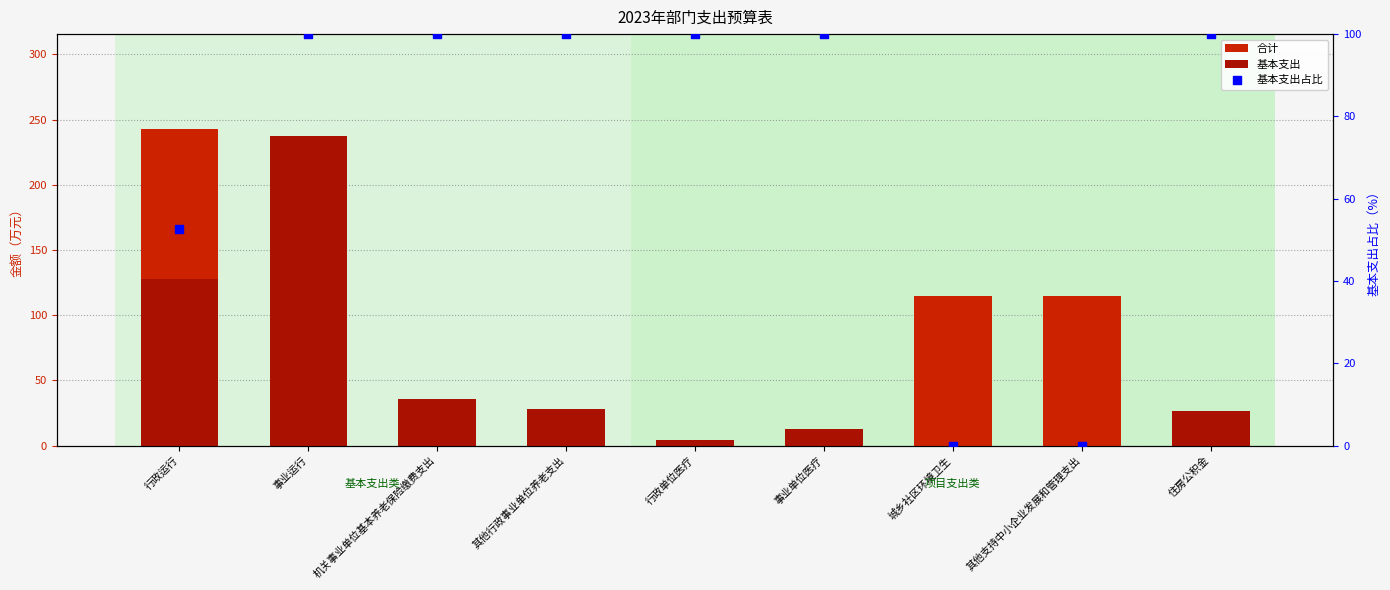

What are all the series names shown in the legend?

合计, 基本支出, 基本支出占比